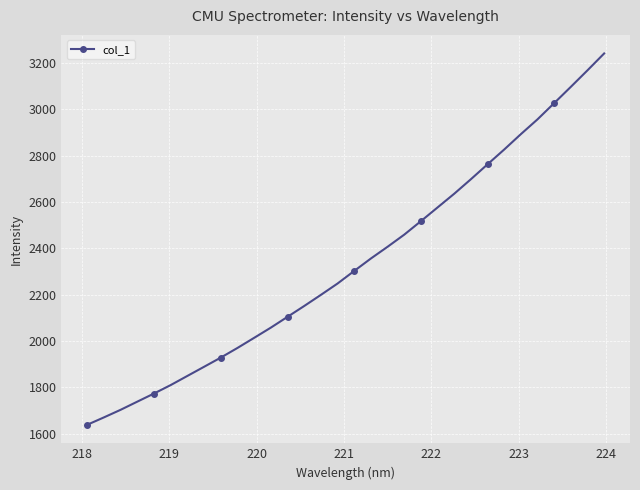

How many lines are shown in the chart?

1